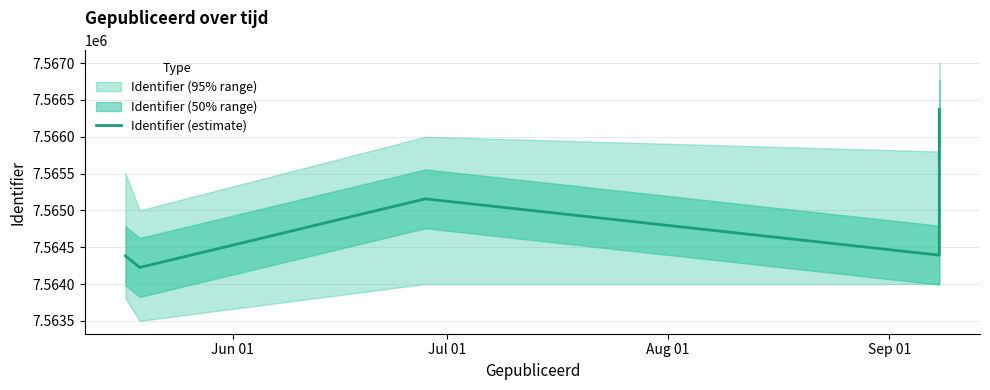

Is it true that the value at Jun 01 is 13248722?

False